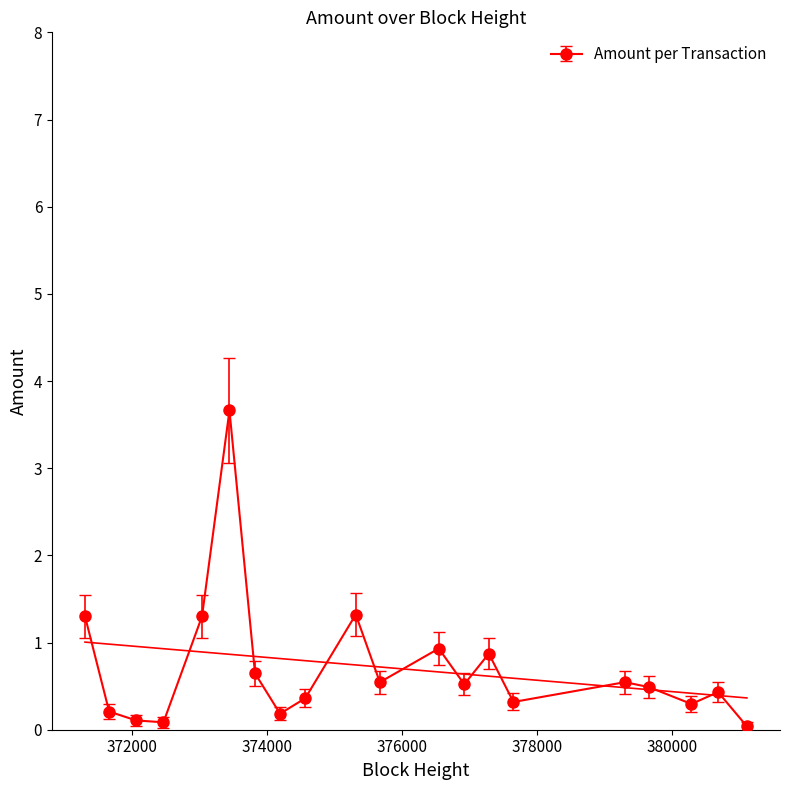

How many lines are shown in the chart?

1